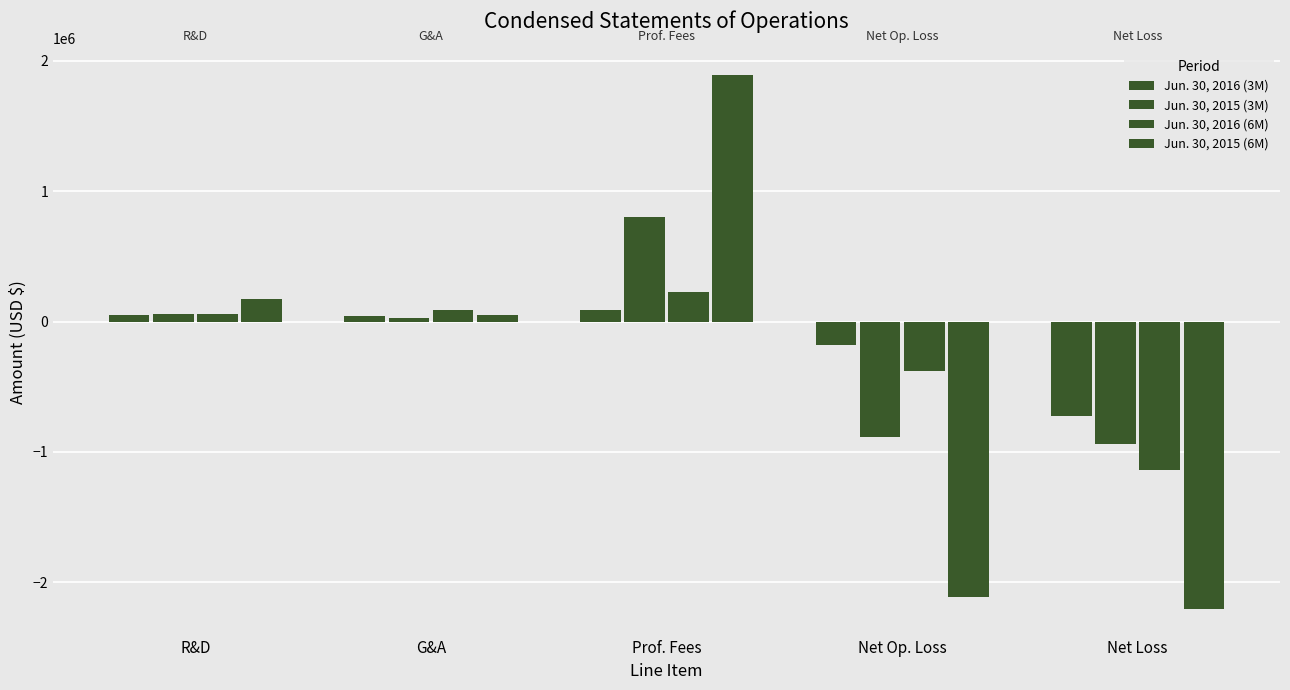

How many categories are shown in the chart?

5